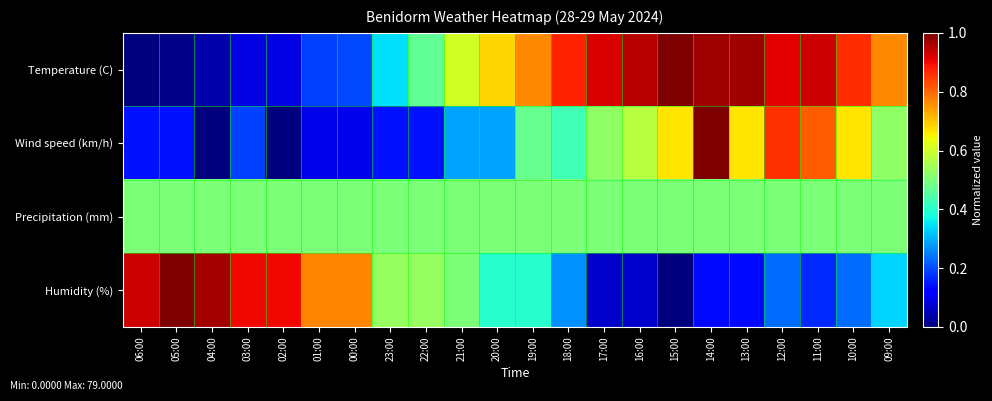

At how many categories does at least one series exceed 0?

22